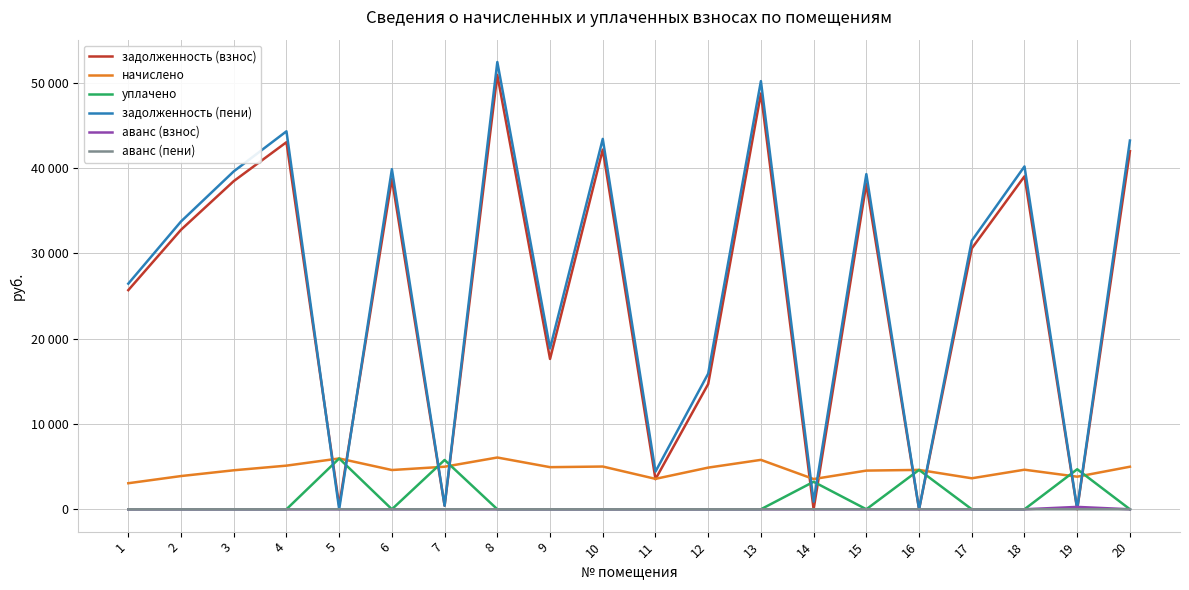

How many interior local valleys does the уплачено series have?

2